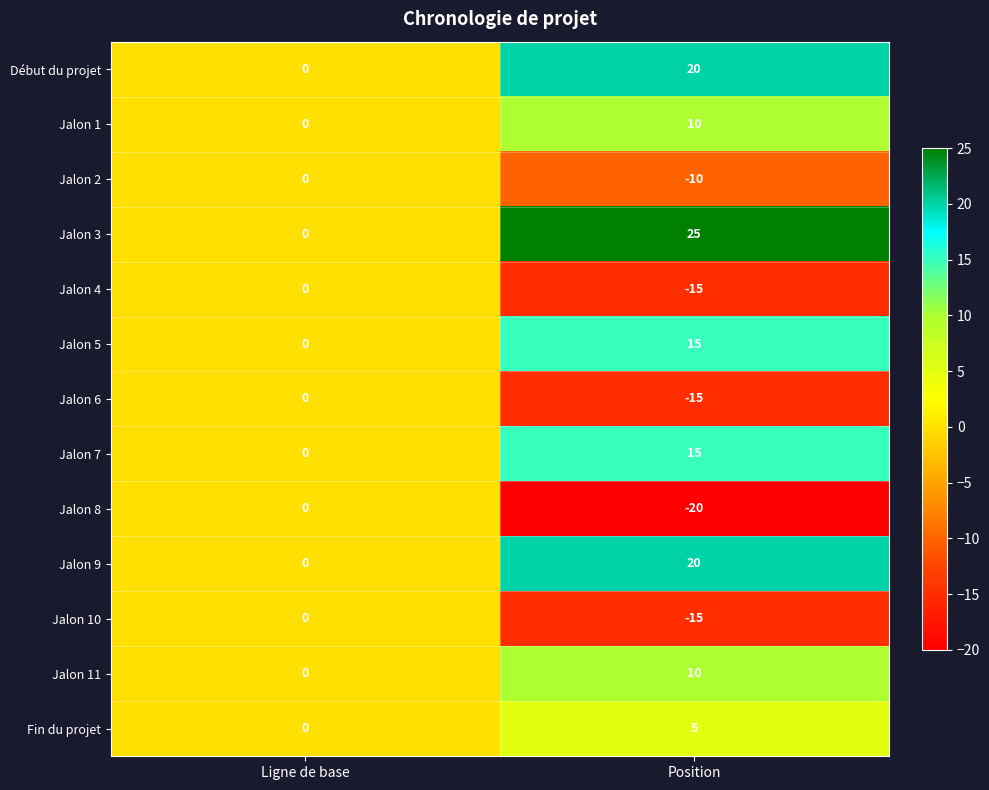

Which series has the largest total across all categories?

Jalon 3